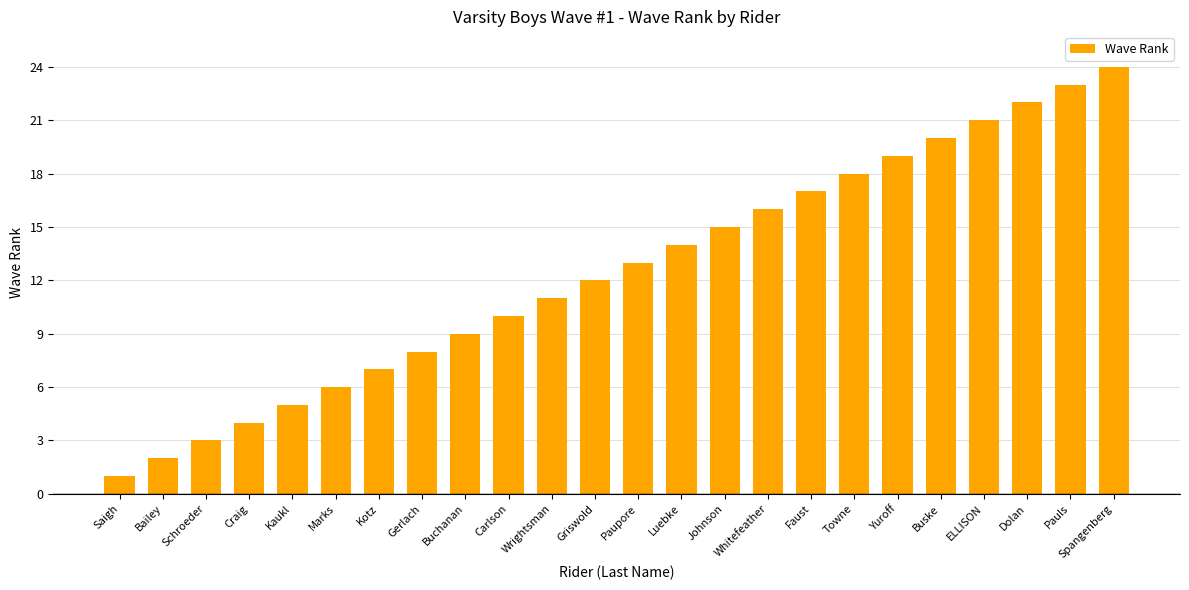

Which label corresponds to the smallest value in the chart?

Saigh